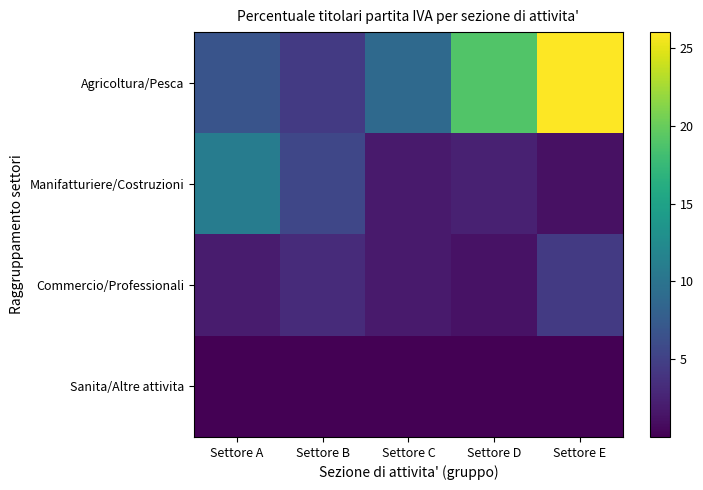

At which label does Agricoltura/Pesca reach its minimum?

Settore B